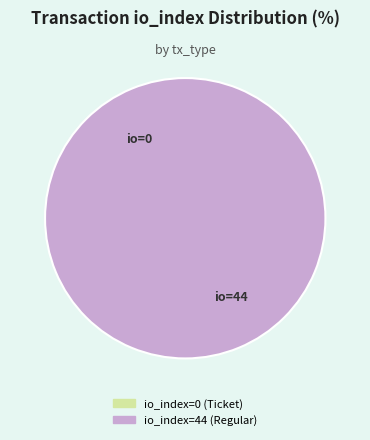

Does any single category account for the majority?

Yes